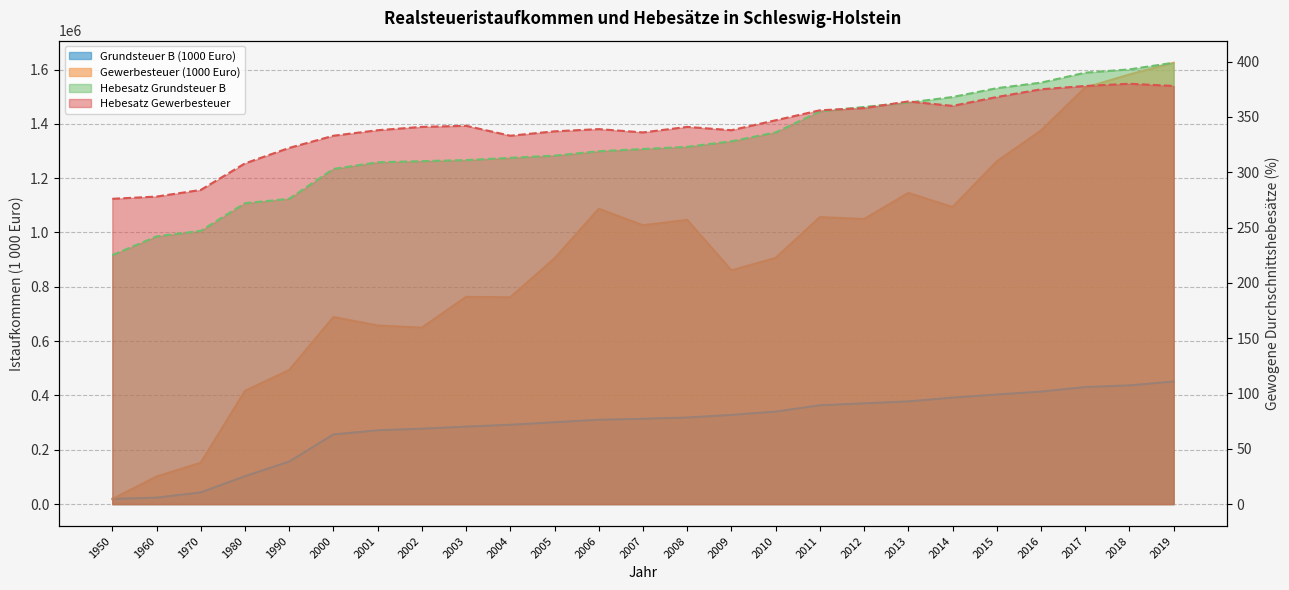

The Hebesatz Grundsteuer B series shows 532 at 2014. True or false?

False